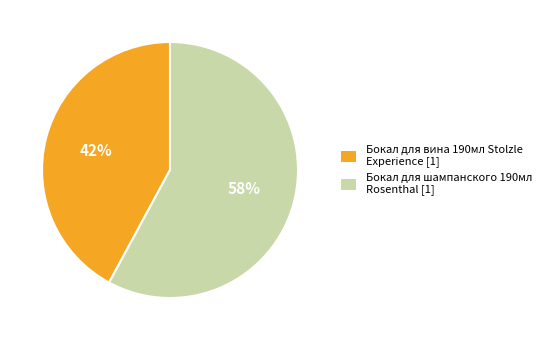

To the nearest percent, what percentage of the pie is Бокал для вина 190мл Stolzle Experience [1]?

42%